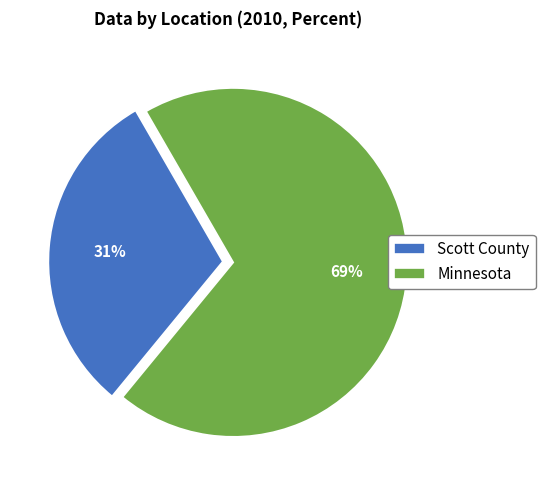

Combined, do Minnesota and Scott County account for over 50%?

Yes